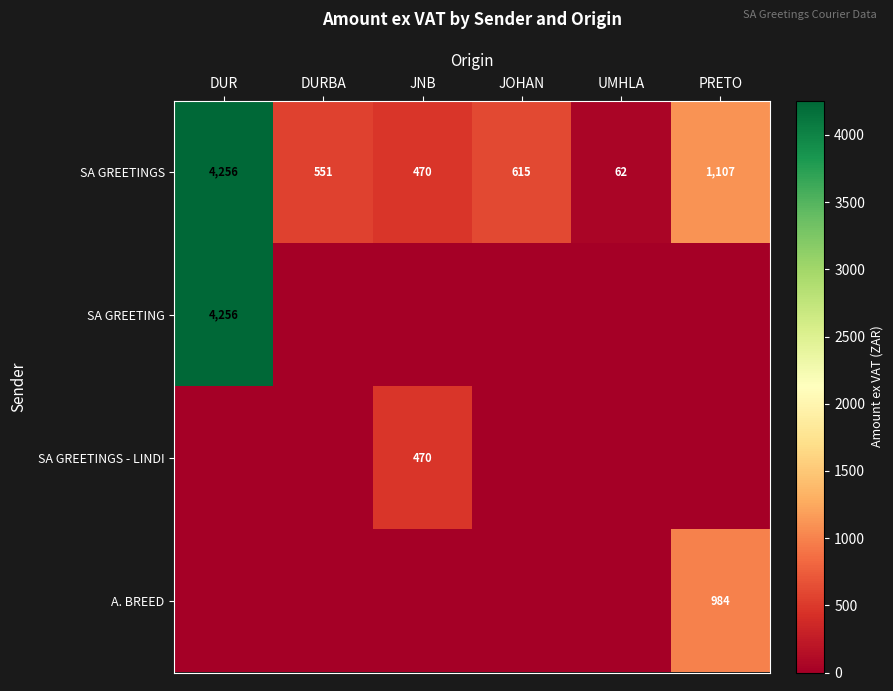

What is the highest value of the SA GREETINGS series?

4256